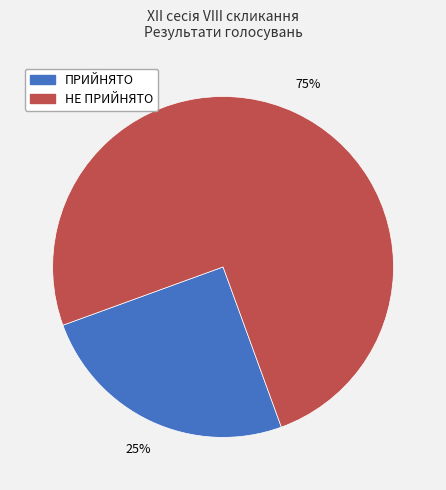

Is the sum of НЕ ПРИЙНЯТО and ПРИЙНЯТО greater than half?

Yes